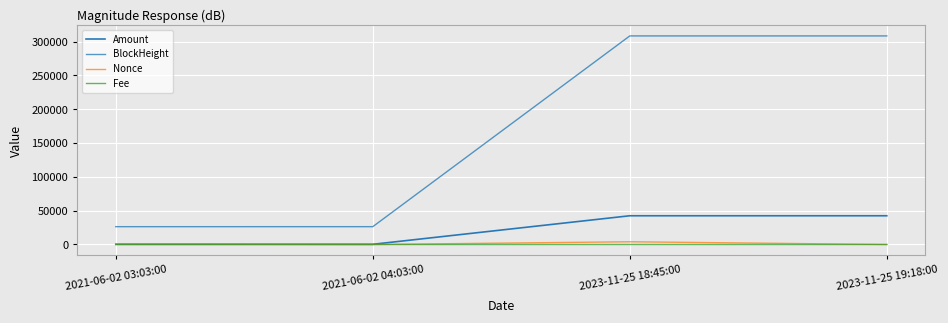

How many interior local valleys does the Nonce series have?

1